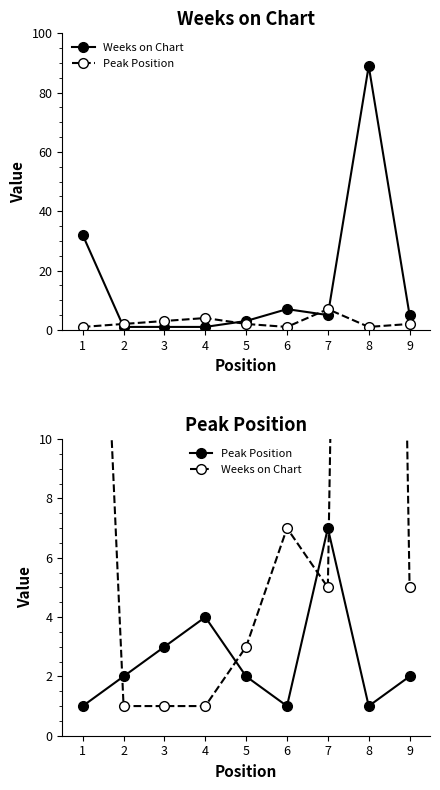

What is the maximum value for Peak Position?

7